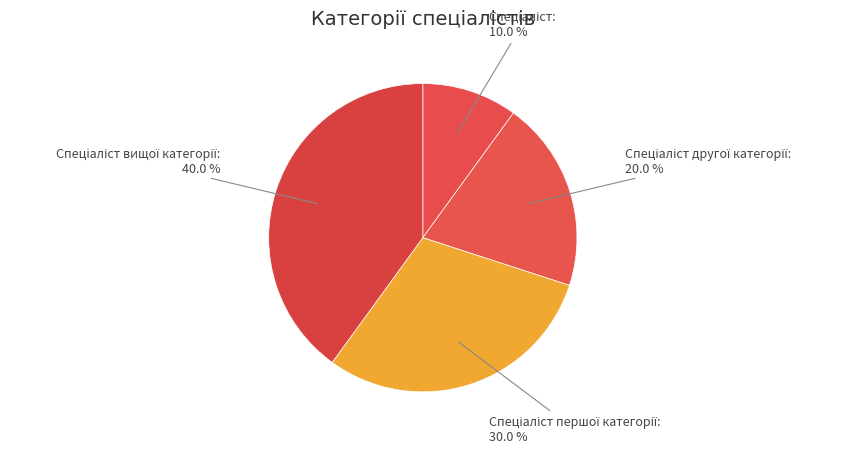

Is there any slice that represents more than half of the pie?

No